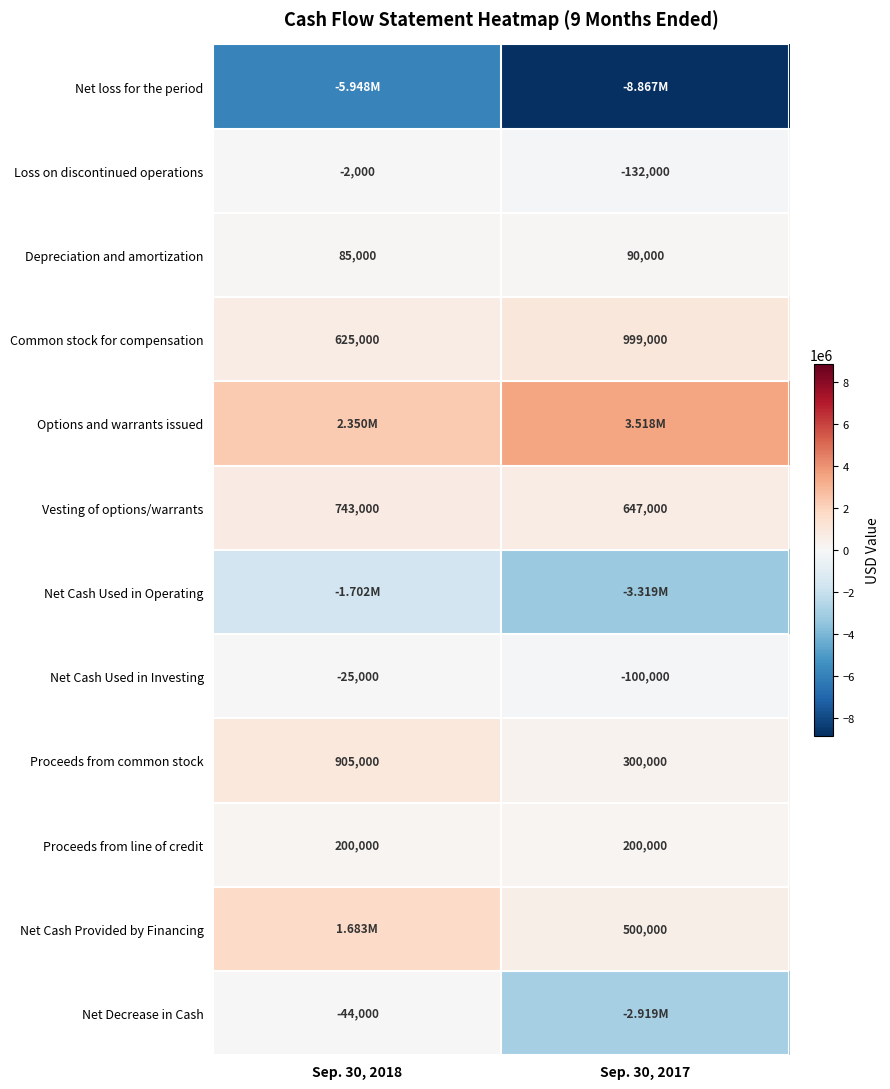

Which label corresponds to the largest value in the chart?

Sep. 30, 2017